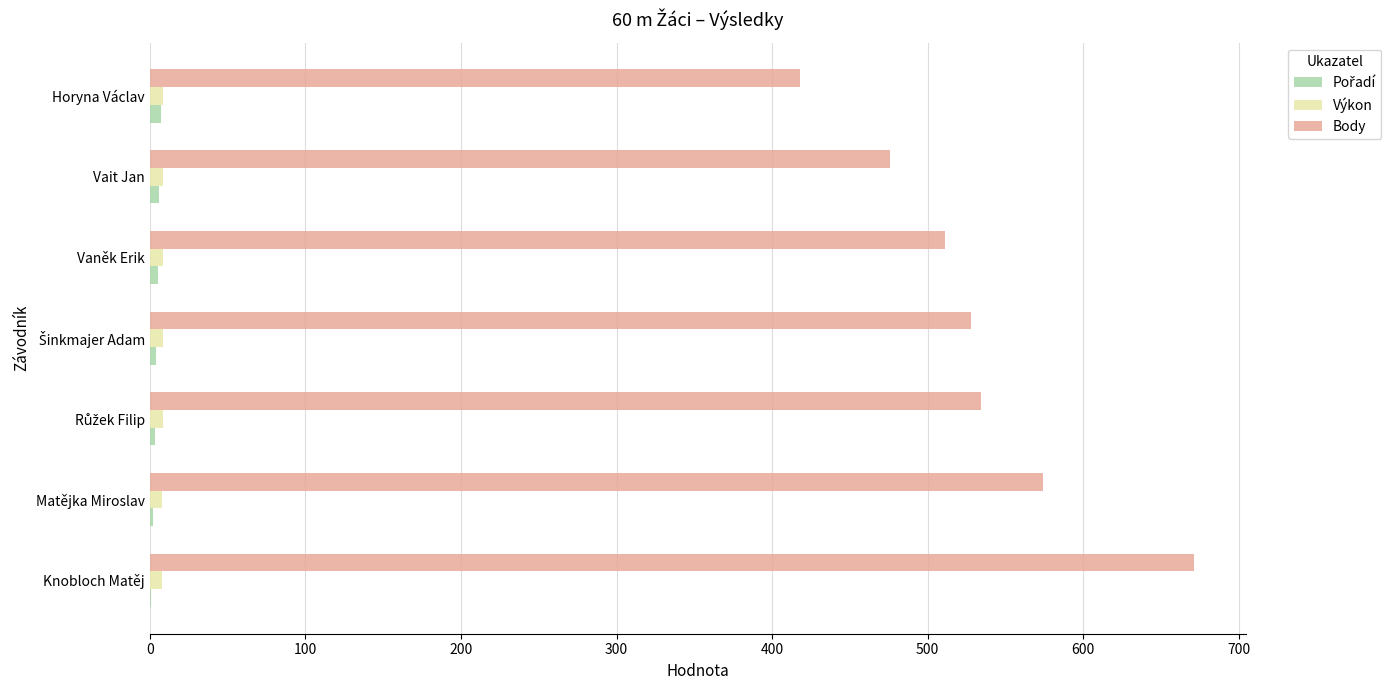

Between Vait Jan and Horyna Václav, which series saw the biggest shift?

Body